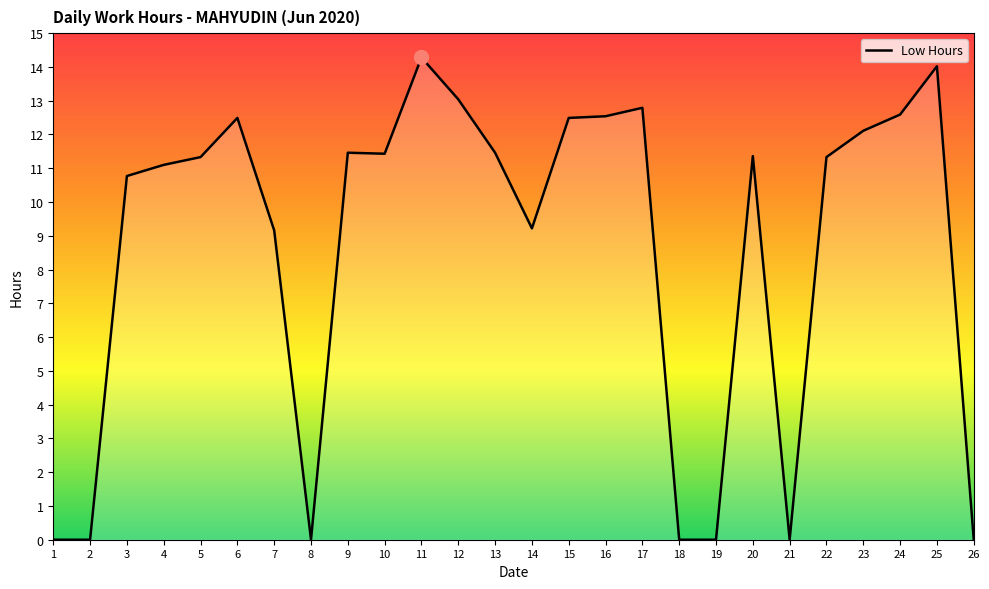

What is the change in value from 13 to 21?

-11.5